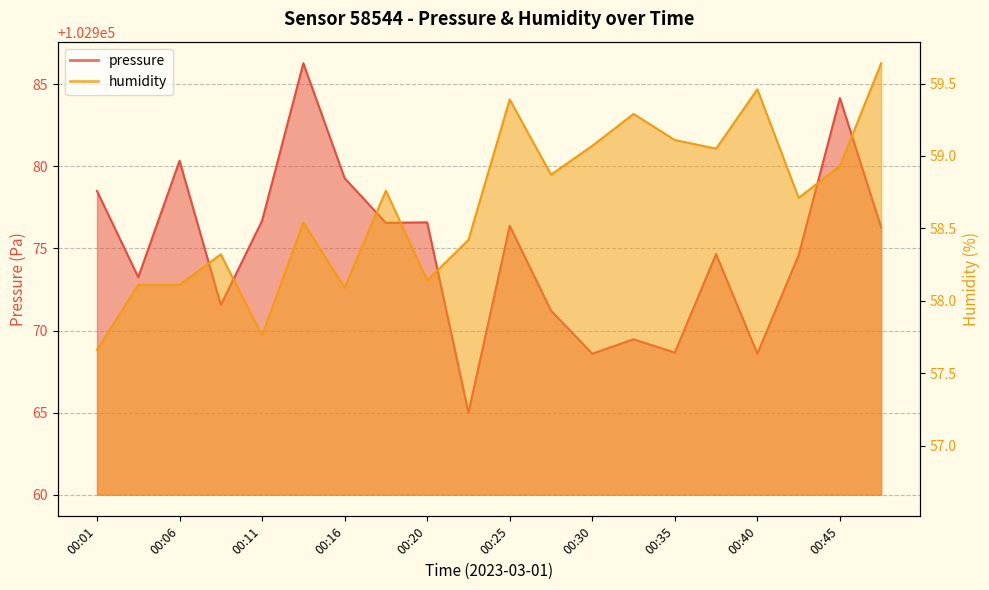

What is the average value of the pressure series?

102974.8